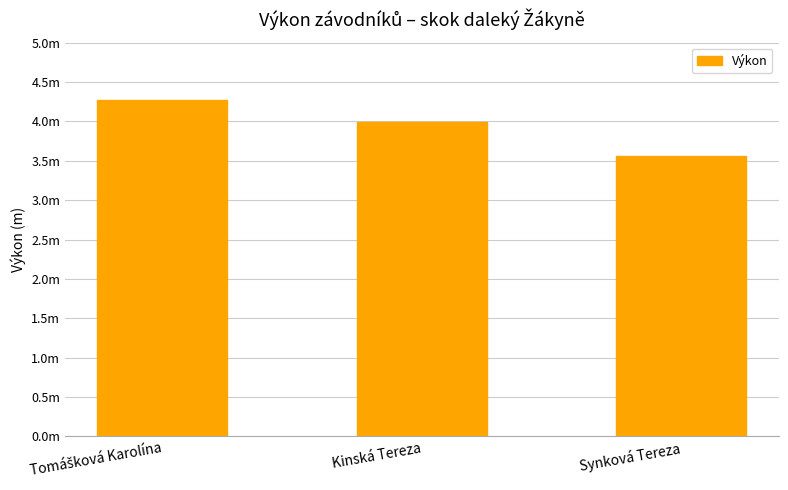

List the labels in order of value, largest first.

Tomášková Karolína, Kinská Tereza, Synková Tereza